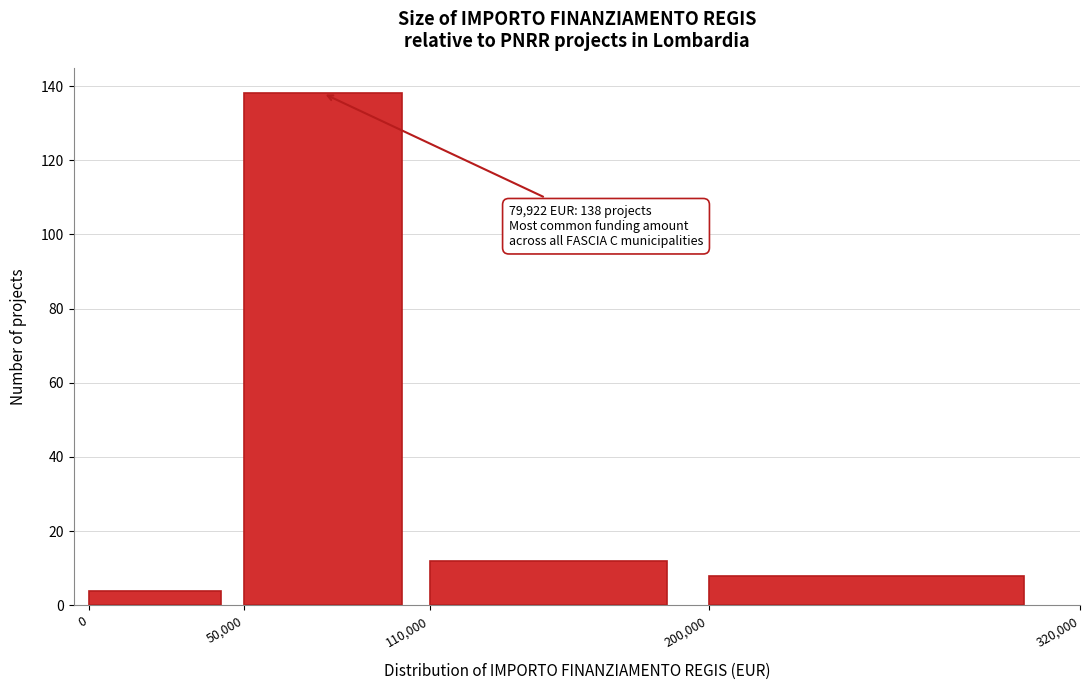

Over which range of the x-axis is the bar tallest?

50,000 to 110,000